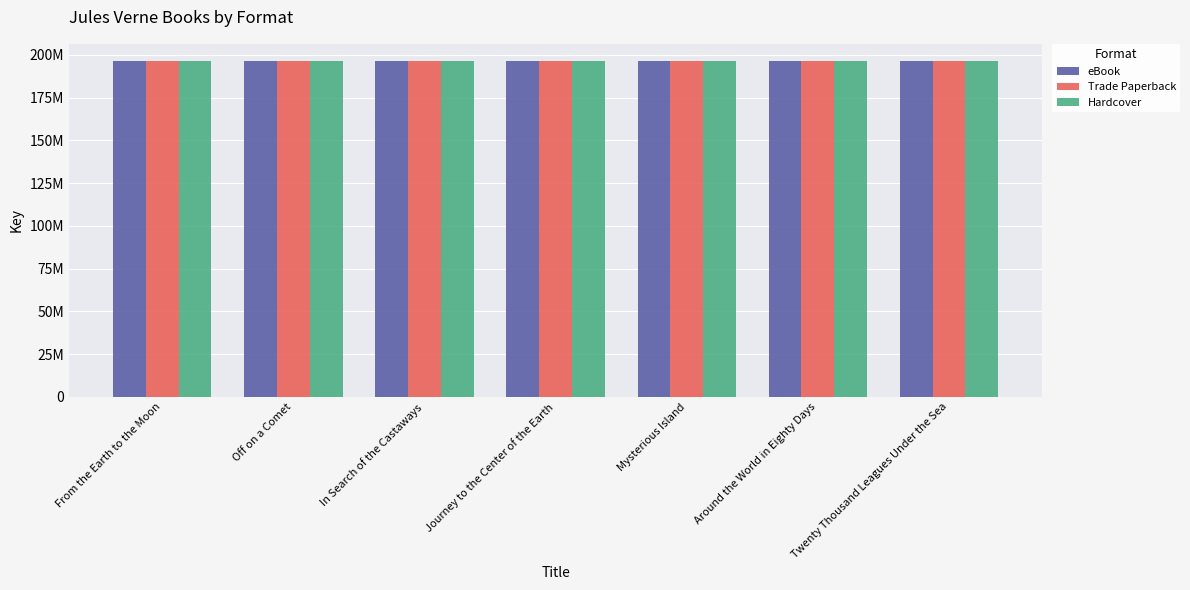

At which label does Trade Paperback first exceed 196619899?

Off on a Comet